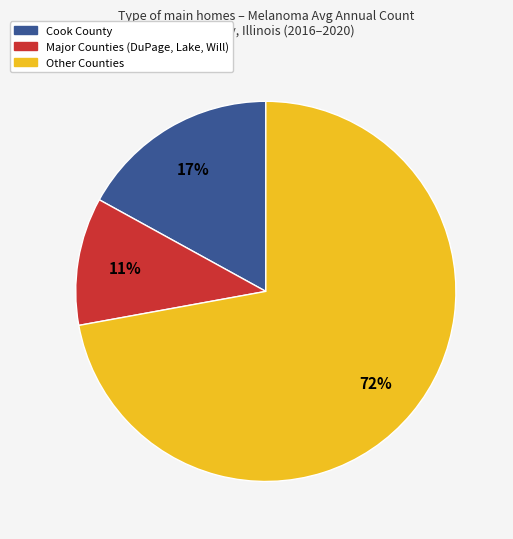

To the nearest percent, what is the average slice percentage?

33%